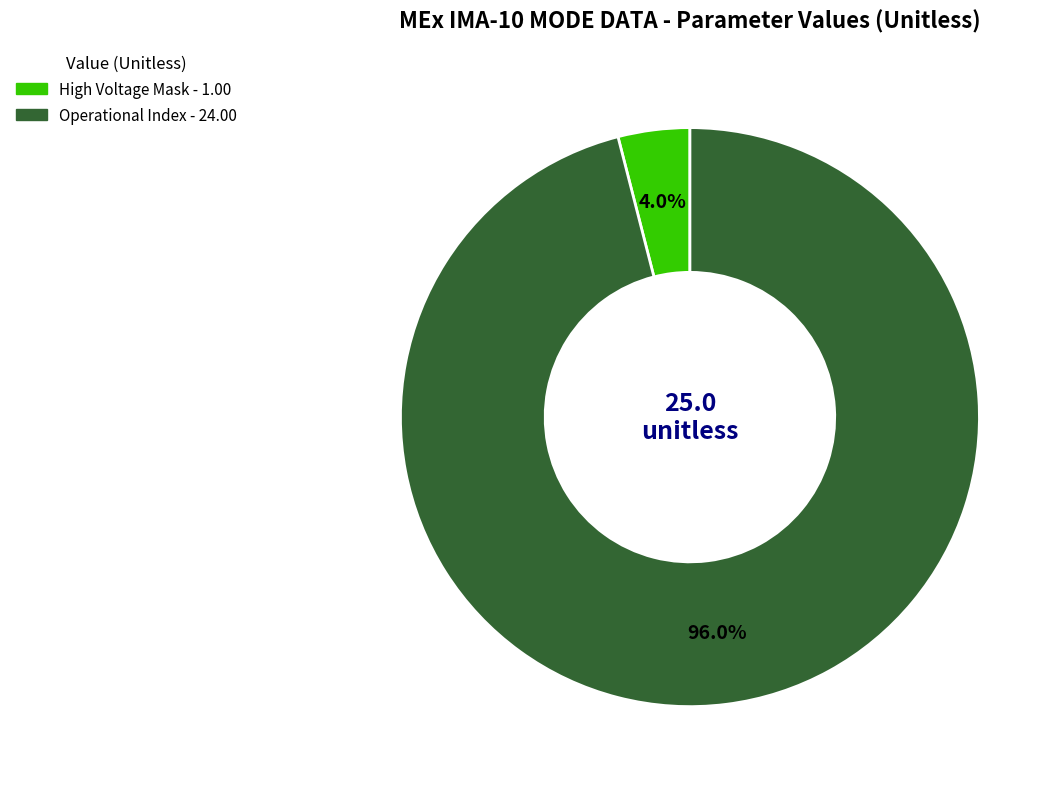

To the nearest percent, what is the difference between the largest and smallest slice percentages?

92%